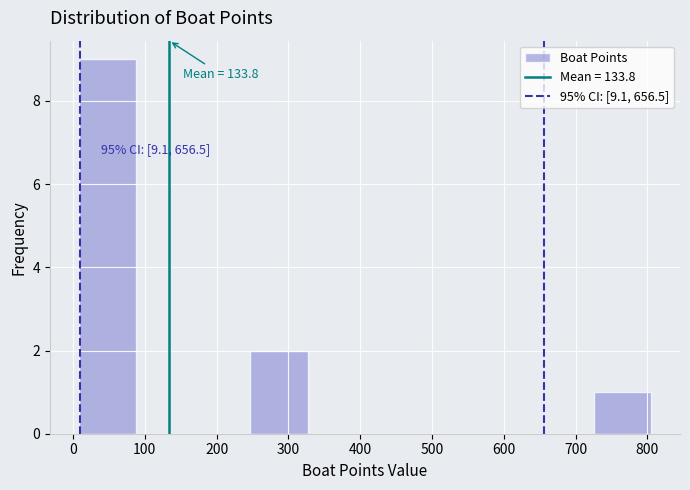

Over which range of the x-axis is the bar tallest?

10 to 90